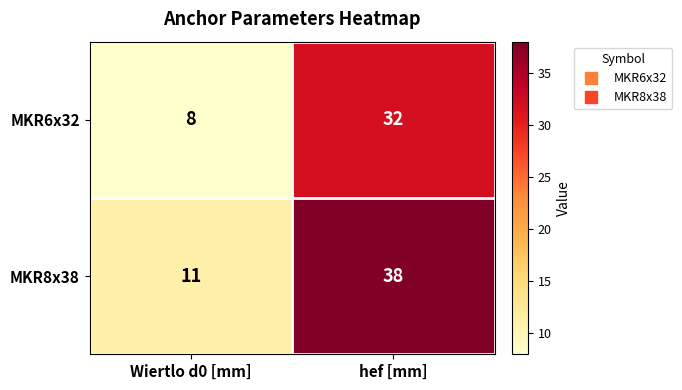

What is the difference between the highest and lowest values at Wiertlo d0 [mm]?

3